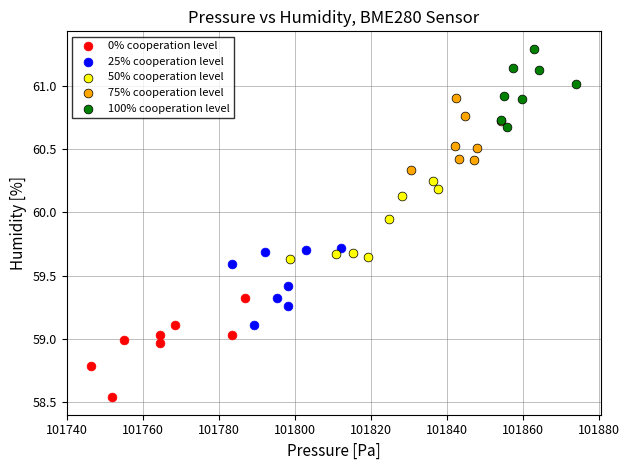

What are all the series names shown in the legend?

0% cooperation level, 25% cooperation level, 50% cooperation level, 75% cooperation level, 100% cooperation level